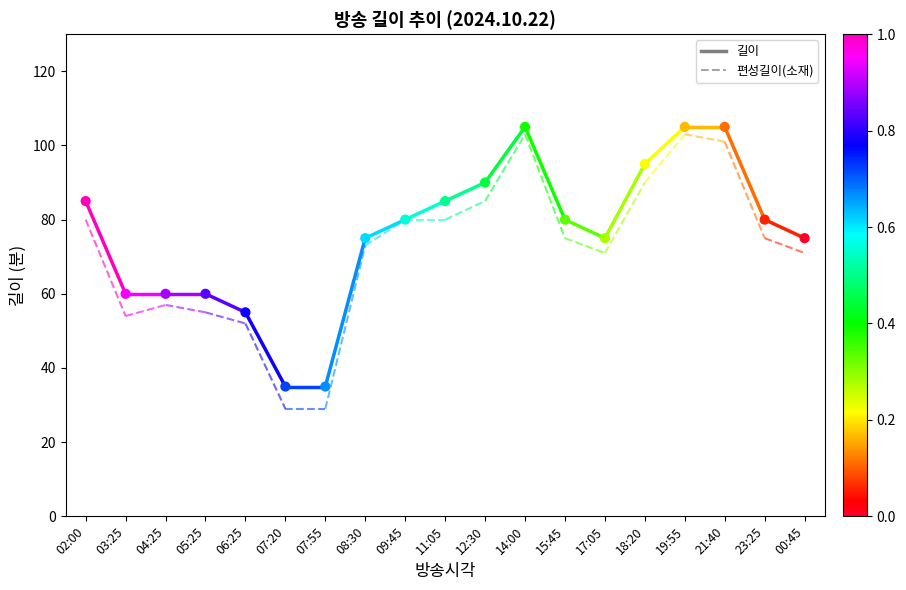

What is the range of Y values (max minus min)?

70